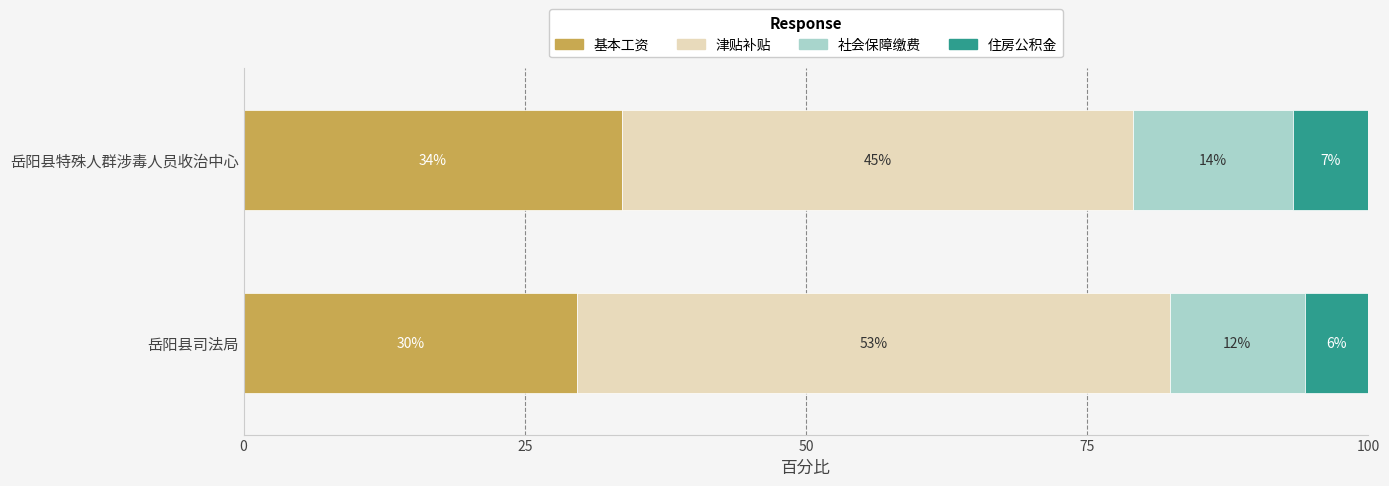

What is the value of the 基本工资 bar at the 1st from the left?

29.6